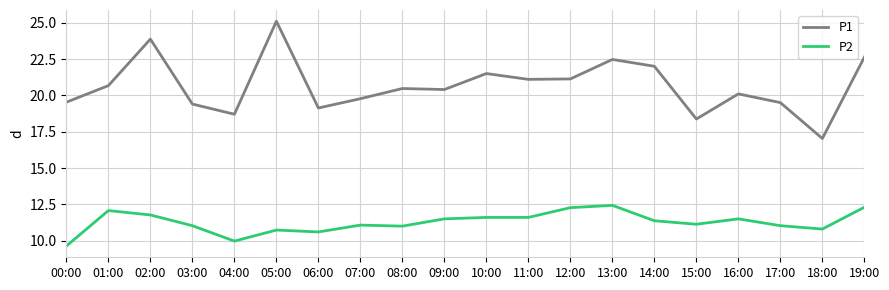

Which series has the widest spread of values?

P1